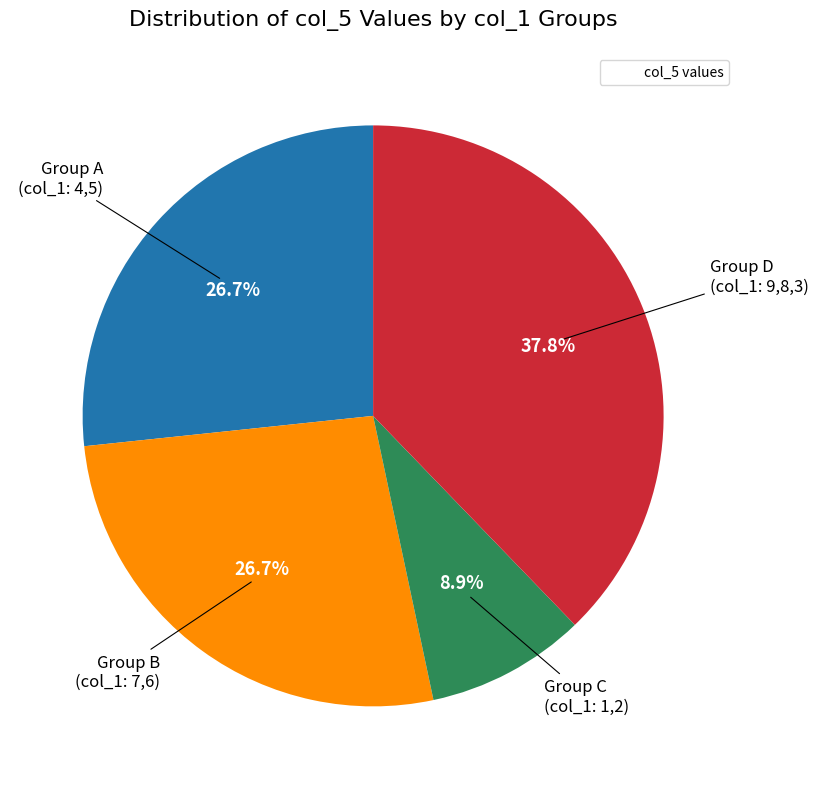

How many slices are in this pie chart?

4